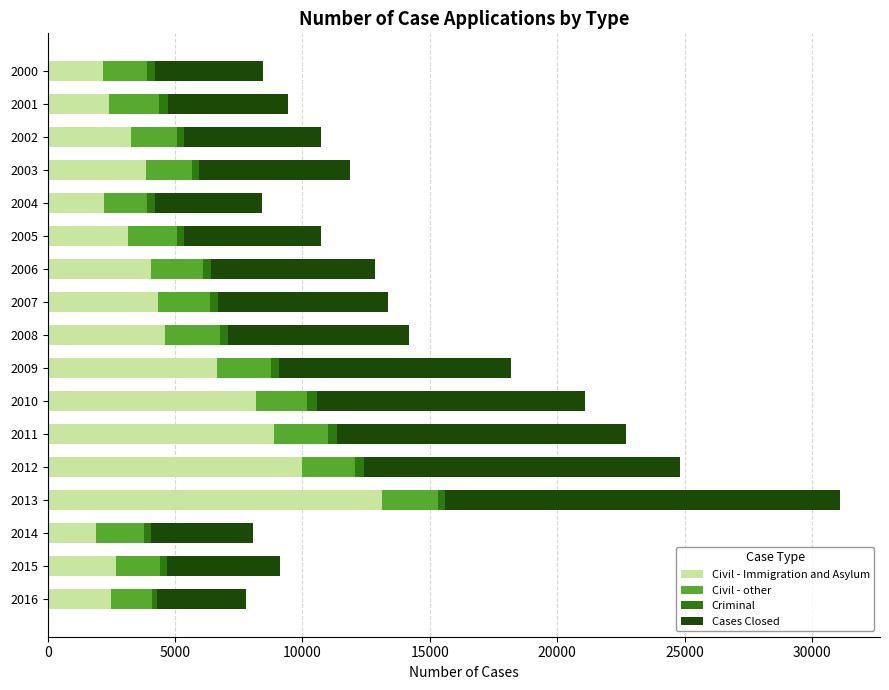

At which category is the sum across all series the highest?

2013